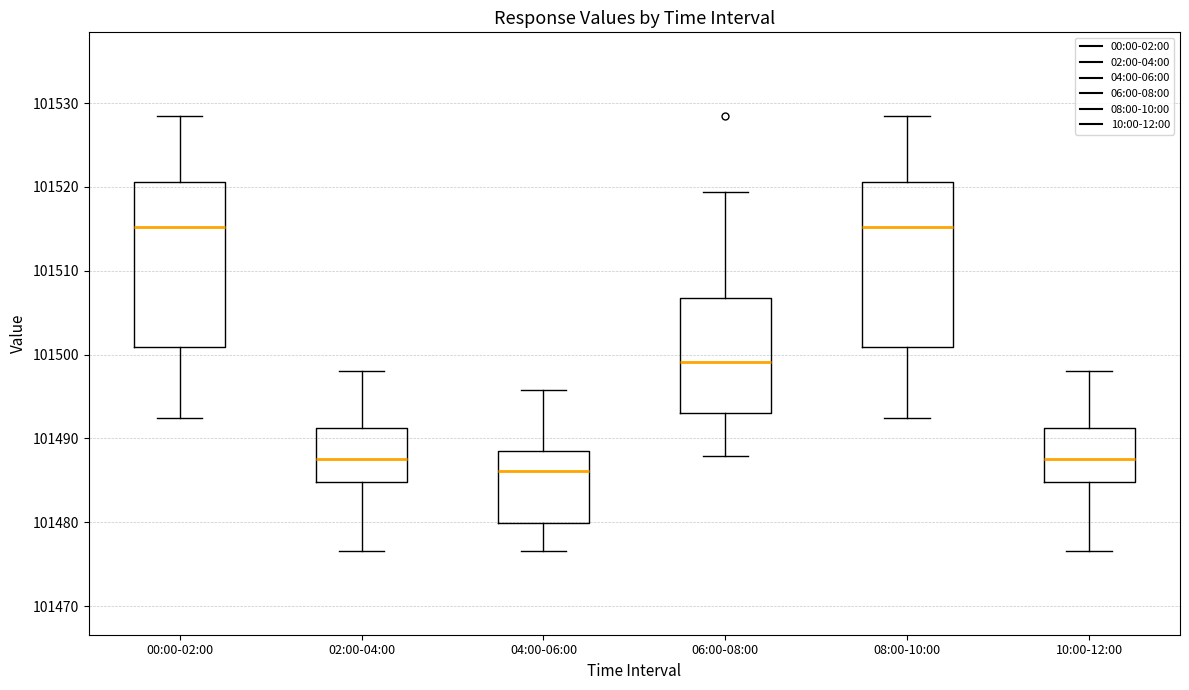

Reading left to right, read every box against the y-axis: the position of its median line, the range the box covers, and the ends of its whiskers. The values are not printed on the chart, so give them approximately, as read against the axis.

00:00-02:00: median 101515, box 101501 to 101521, whiskers 101492 to 101528
02:00-04:00: median 101488, box 101485 to 101491, whiskers 101477 to 101498
04:00-06:00: median 101486, box 101480 to 101489, whiskers 101477 to 101496
06:00-08:00: median 101499, box 101493 to 101507, whiskers 101488 to 101519
08:00-10:00: median 101515, box 101501 to 101521, whiskers 101492 to 101528
10:00-12:00: median 101488, box 101485 to 101491, whiskers 101477 to 101498